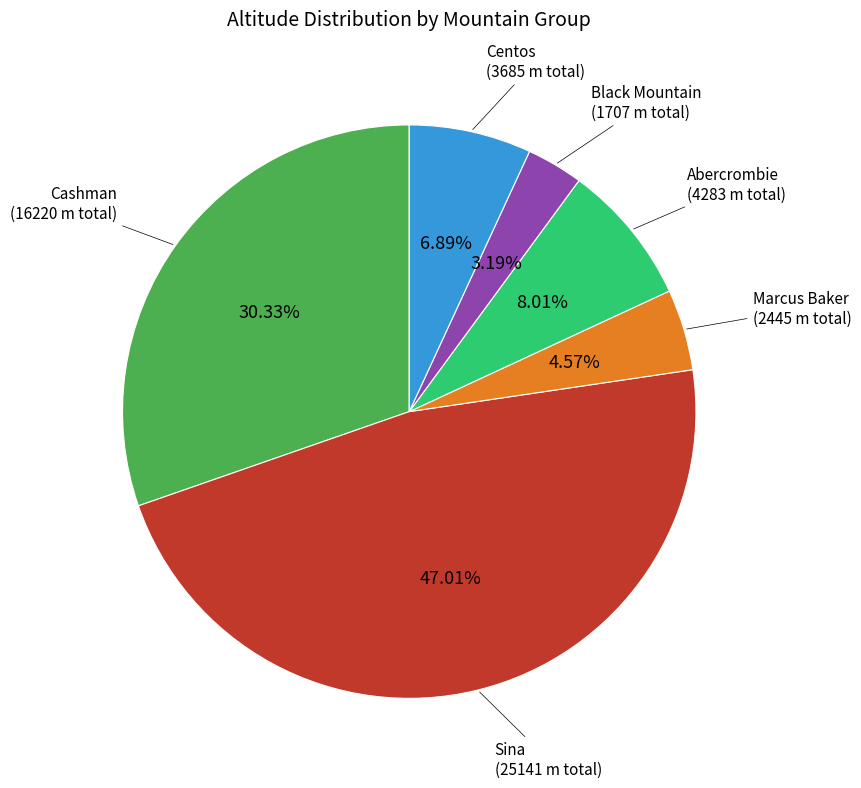

What percentage is NOT represented by Black Mountain?

96.8%